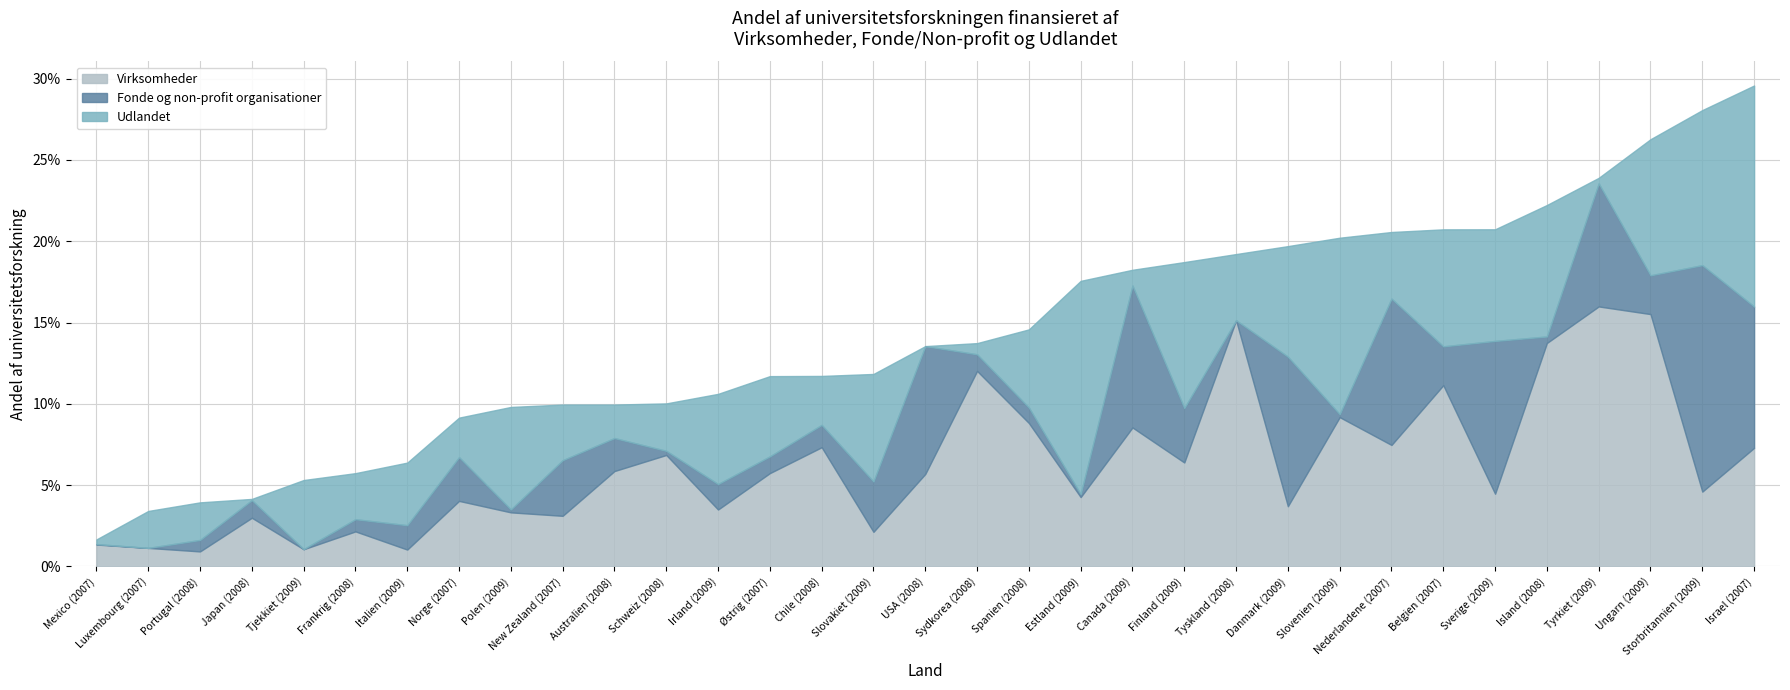

What is the label of the 5th point from the left?

Tjekkiet (2009)